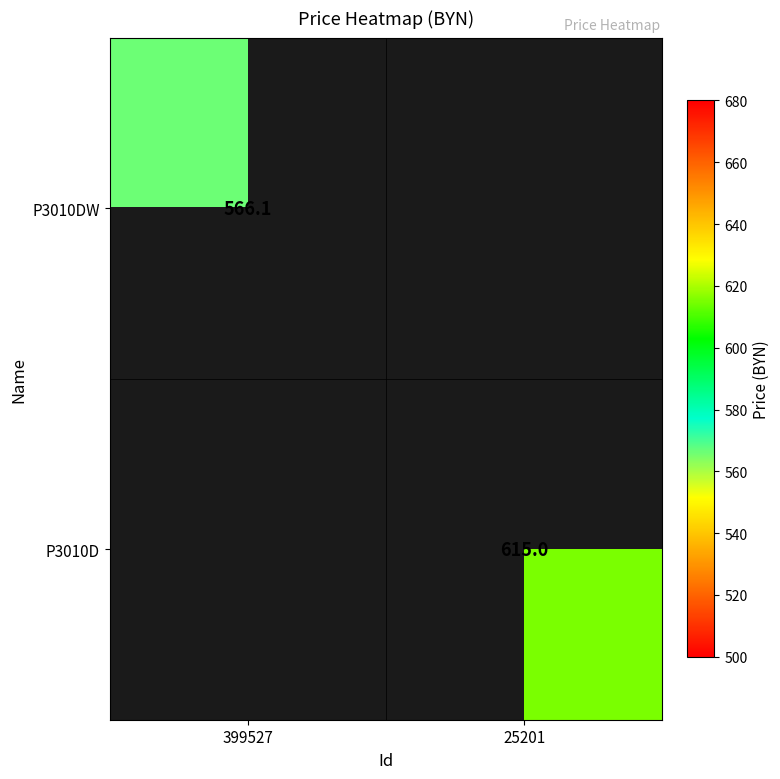

The value of P3010D at 25201 is 844.3. True or false?

False